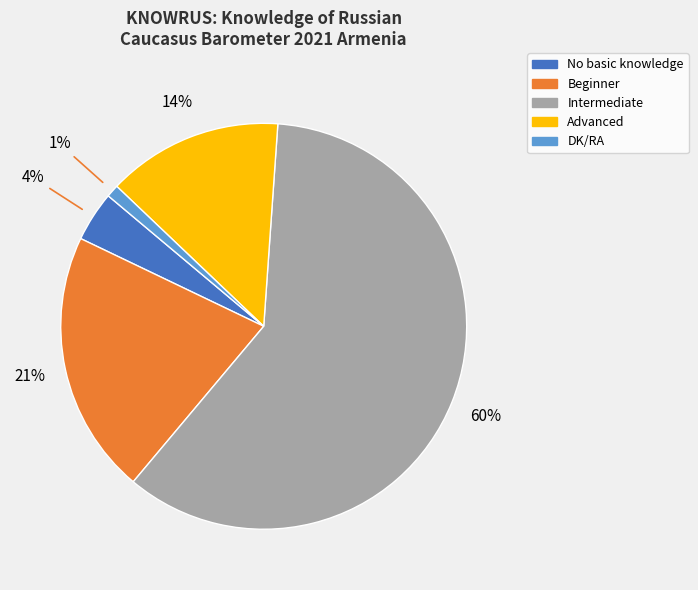

What is the majority slice?

Intermediate